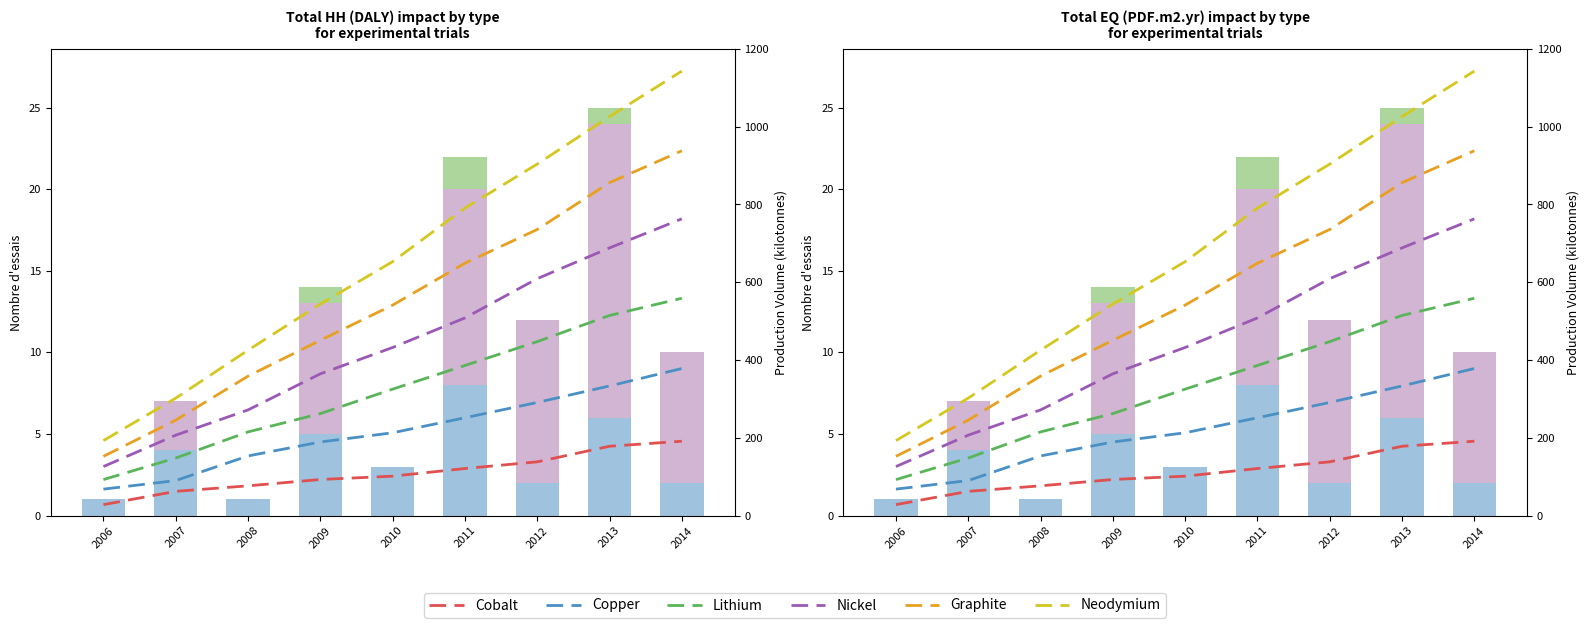

At how many categories does at least one series exceed 1?

7